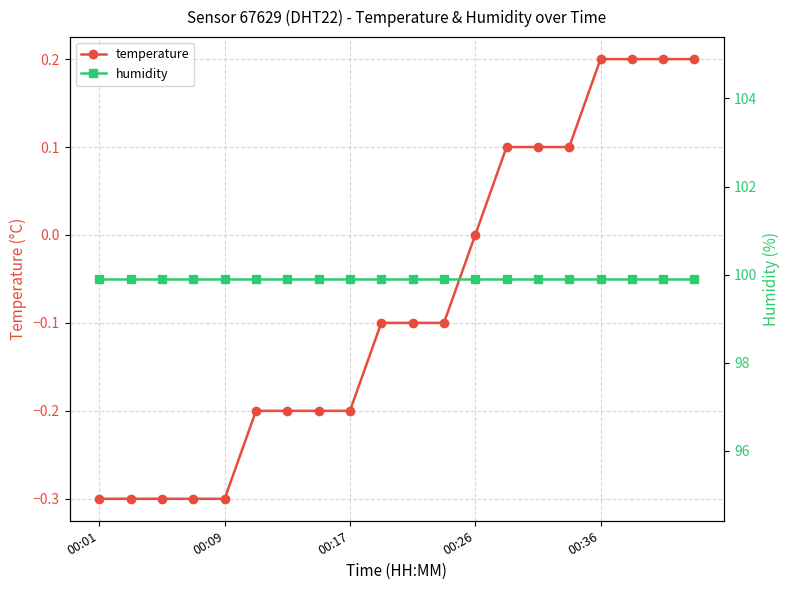

What is the minimum value for temperature?

-0.3